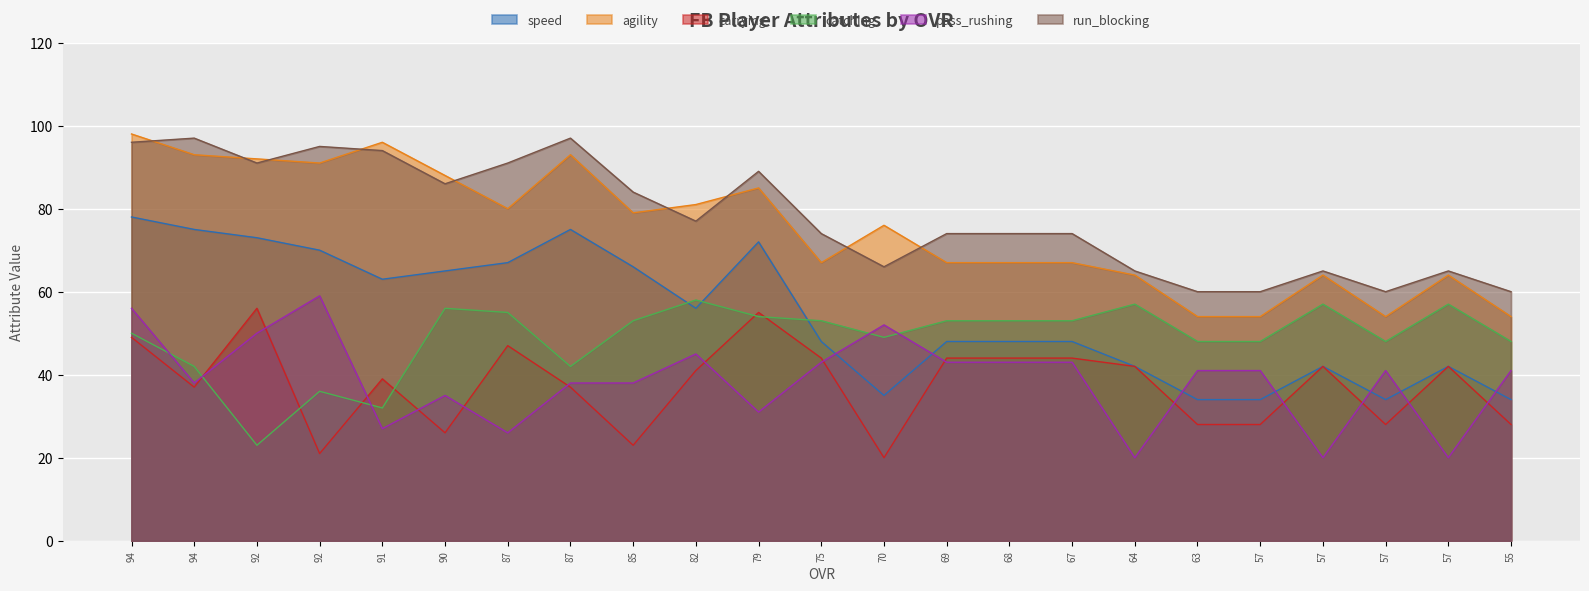

Which series has the largest total across all categories?

run_blocking